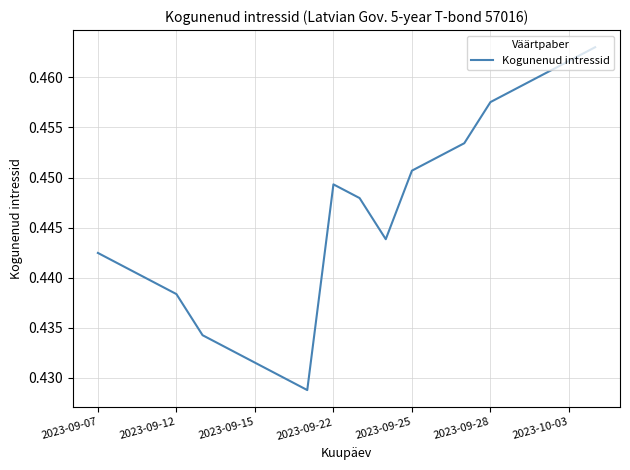

Does the chart have visible grid lines?

Yes